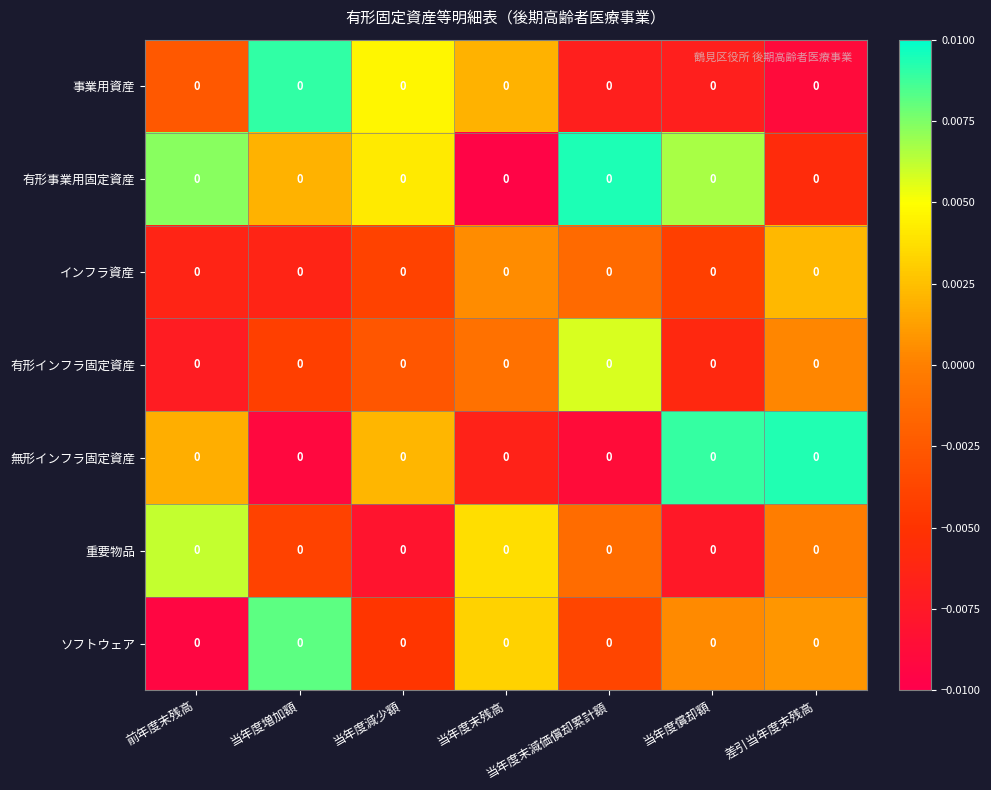

Reading left to right, transcribe all the data shown in this chart.

事業用資産: 前年度末残高=0.0	当年度増加額=0.0	当年度減少額=0.0	当年度末残高=0.0	当年度末減価償却累計額=0.0	当年度償却額=0.0	差引当年度末残高=0.0
有形事業用固定資産: 前年度末残高=0.0	当年度増加額=0.0	当年度減少額=0.0	当年度末残高=0.0	当年度末減価償却累計額=0.0	当年度償却額=0.0	差引当年度末残高=0.0
インフラ資産: 前年度末残高=0.0	当年度増加額=0.0	当年度減少額=0.0	当年度末残高=0.0	当年度末減価償却累計額=0.0	当年度償却額=0.0	差引当年度末残高=0.0
有形インフラ固定資産: 前年度末残高=0.0	当年度増加額=0.0	当年度減少額=0.0	当年度末残高=0.0	当年度末減価償却累計額=0.0	当年度償却額=0.0	差引当年度末残高=0.0
無形インフラ固定資産: 前年度末残高=0.0	当年度増加額=0.0	当年度減少額=0.0	当年度末残高=0.0	当年度末減価償却累計額=0.0	当年度償却額=0.0	差引当年度末残高=0.0
重要物品: 前年度末残高=0.0	当年度増加額=0.0	当年度減少額=0.0	当年度末残高=0.0	当年度末減価償却累計額=0.0	当年度償却額=0.0	差引当年度末残高=0.0
ソフトウェア: 前年度末残高=0.0	当年度増加額=0.0	当年度減少額=0.0	当年度末残高=0.0	当年度末減価償却累計額=0.0	当年度償却額=0.0	差引当年度末残高=0.0